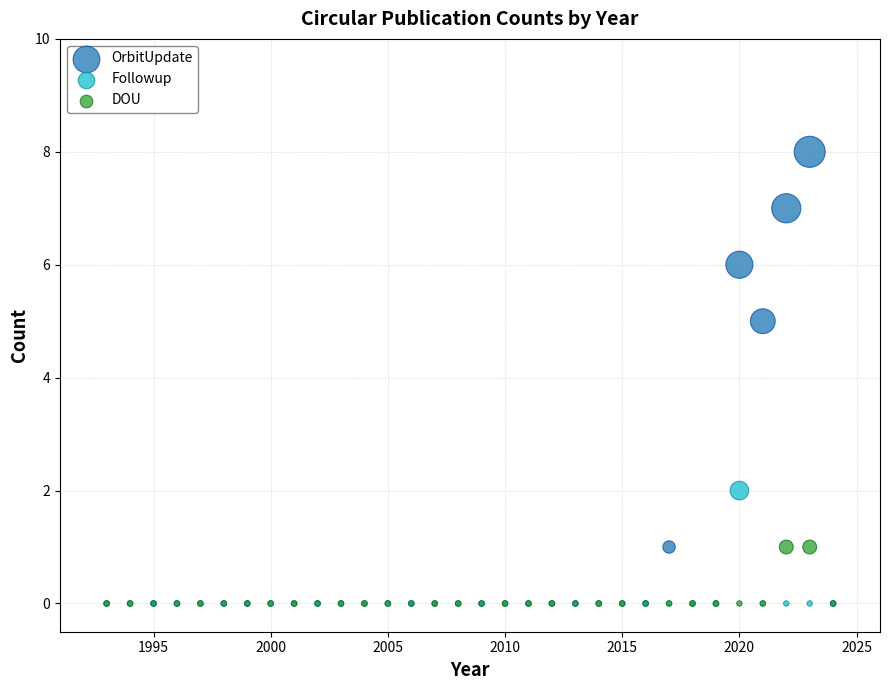

In the OrbitUpdate series, what Y value is closest to 4?

5